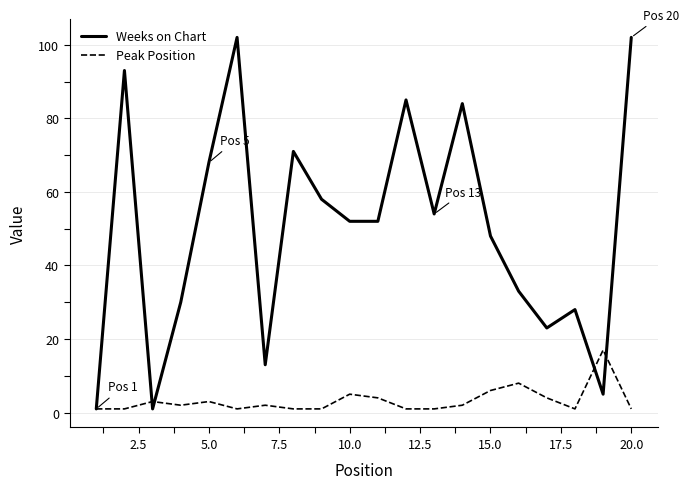

What is the greatest value displayed?

102